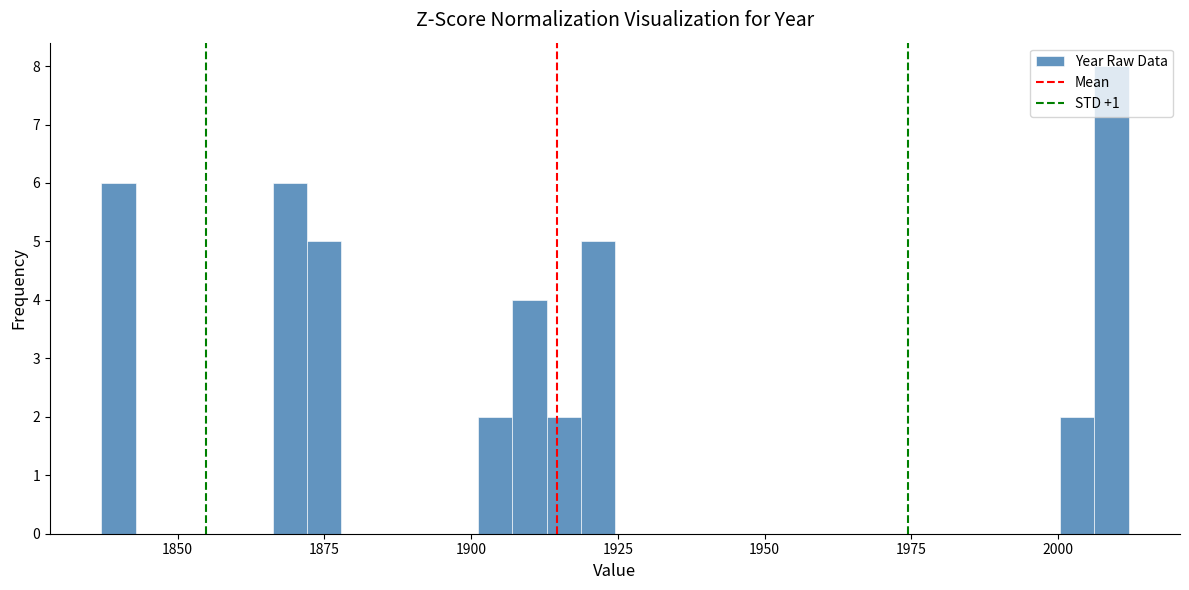

Read against the x-axis, roughly where is the centre of the tallest bar?

2010